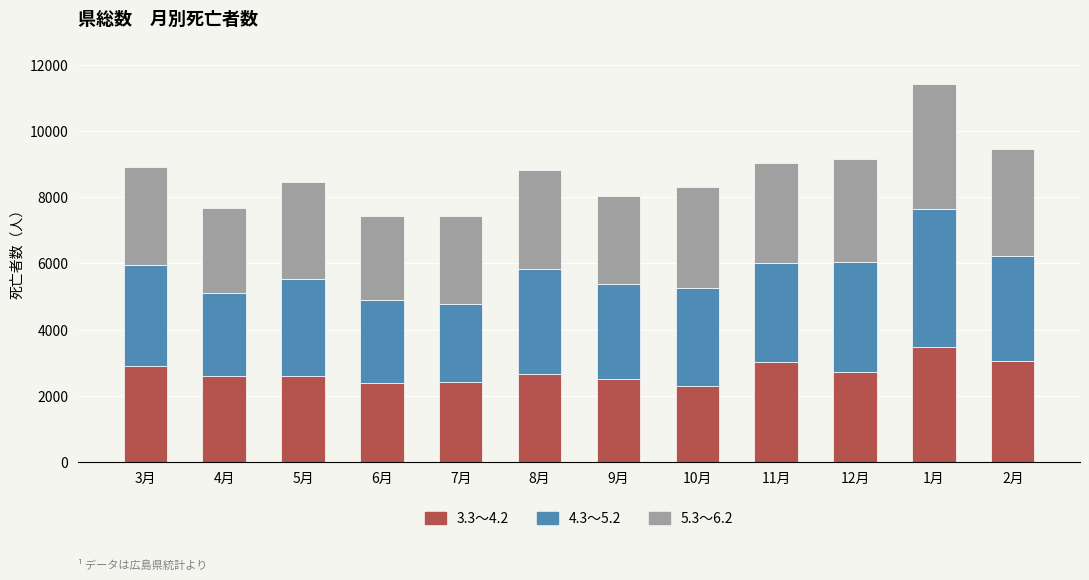

At which category is the sum across all series the highest?

1月